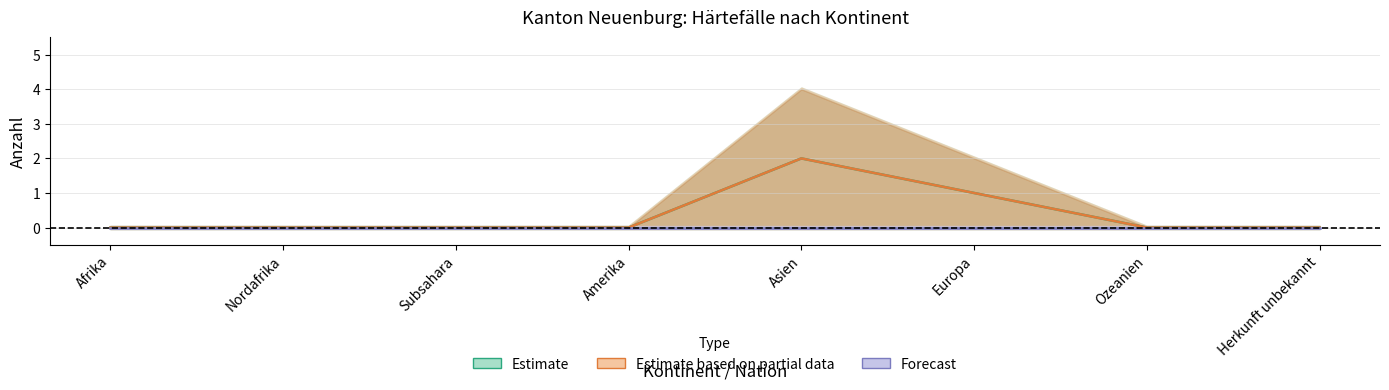

Reading right to left, extract all data points from this chart.

Estimate: 0	0	1	2	0	0	0	0
Estimate based on partial data: 0	0	1	2	0	0	0	0
Forecast: 0	0	0	0	0	0	0	0